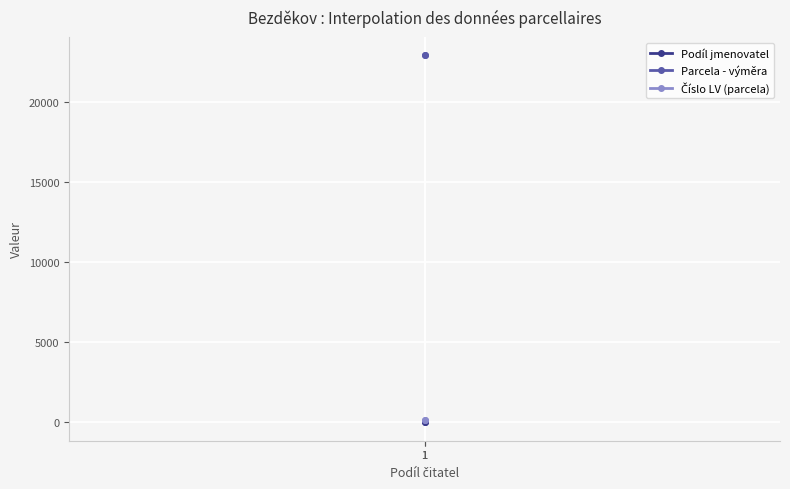

What is the sum of all Podíl jmenovatel values?

4